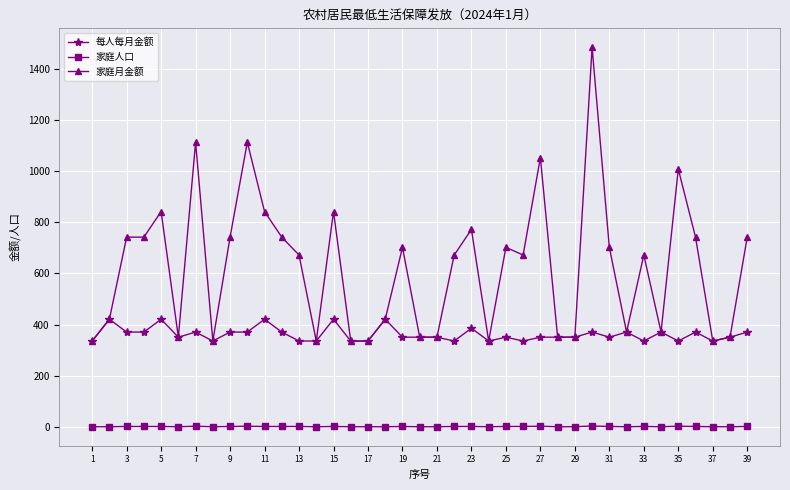

How many categories are shown in the chart?

39